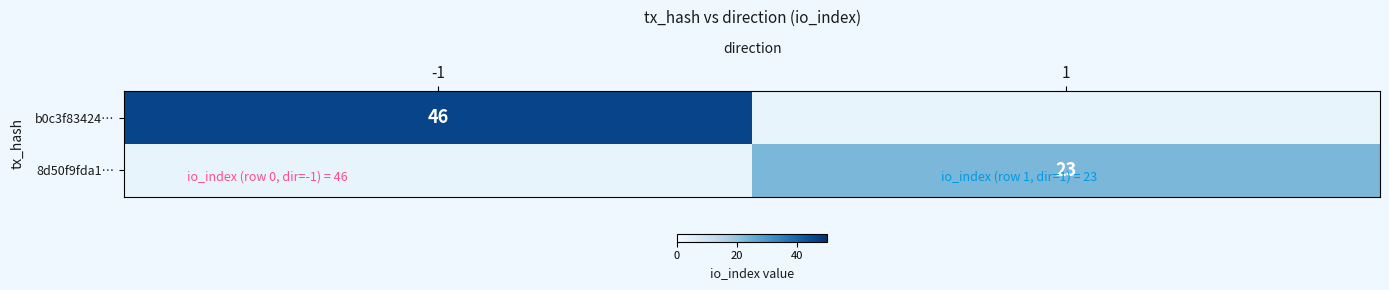

The value of 8d50f9fda1… at 1 is 23. True or false?

True